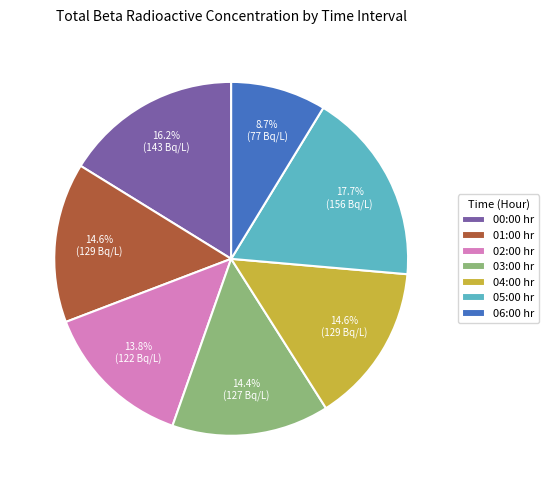

How many segments does this pie chart have?

7